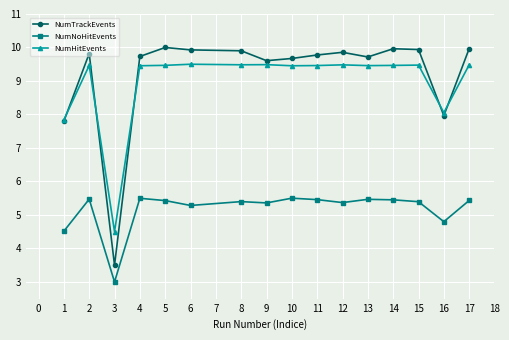

What is the minimum value shown in the chart?

3.0